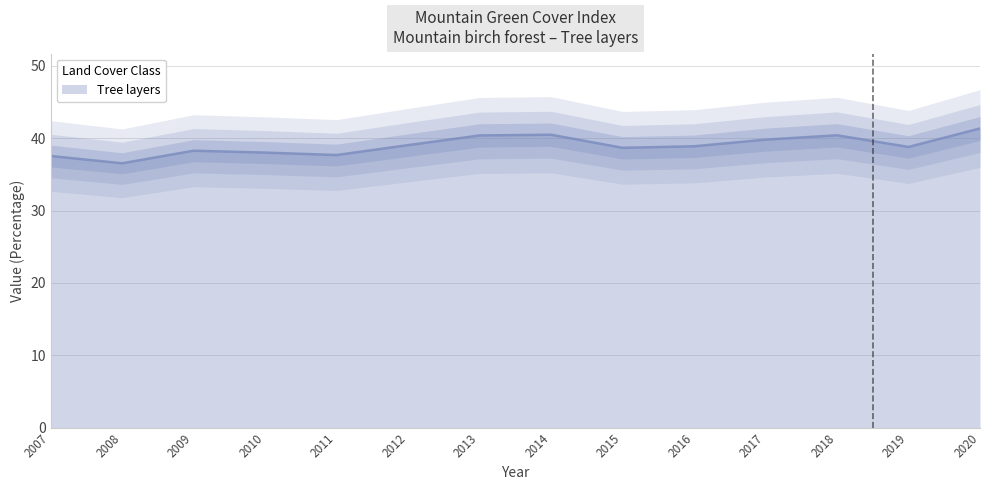

What is the difference between the maximum and minimum values?

4.8